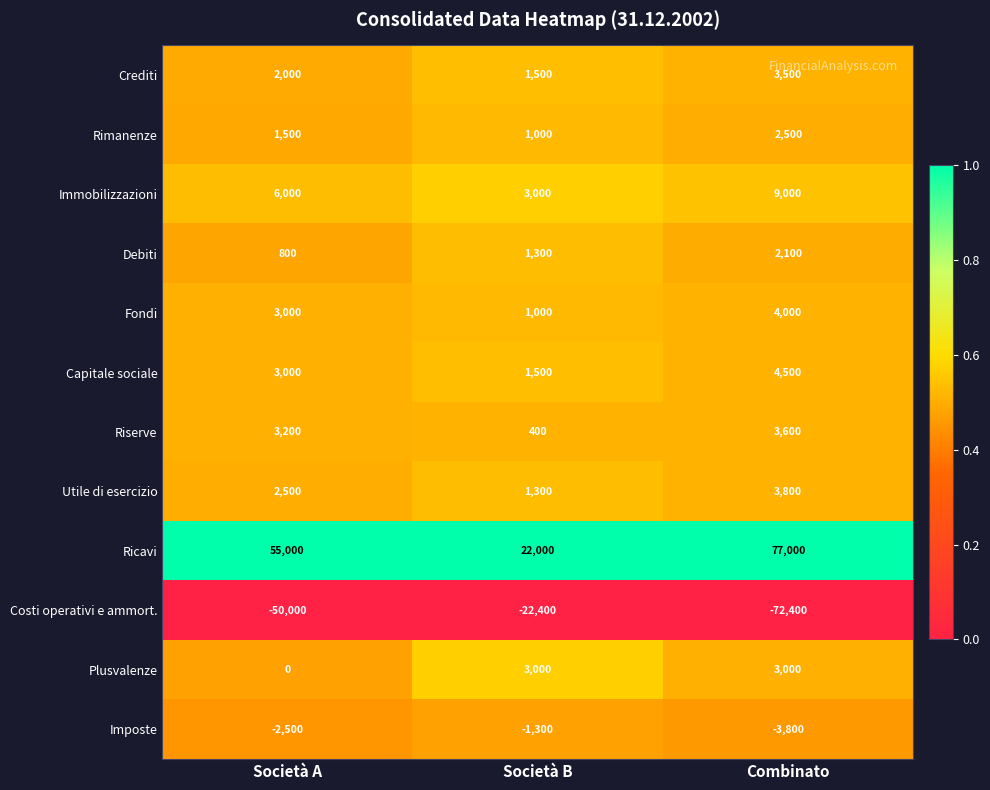

What is the total value across all series at Società B?

12300